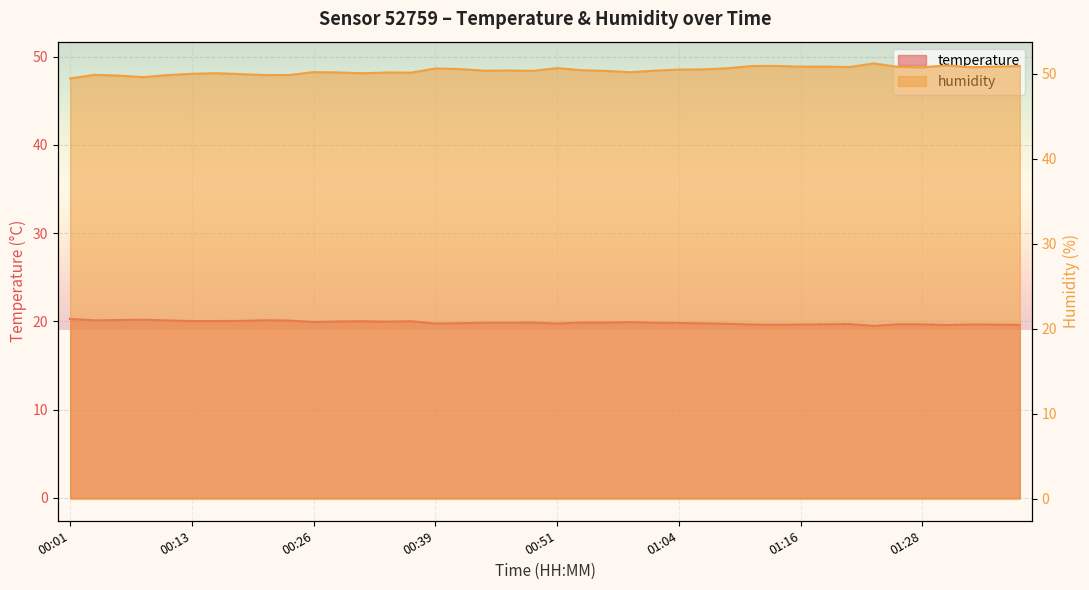

What are all the series names shown in the legend?

temperature, humidity